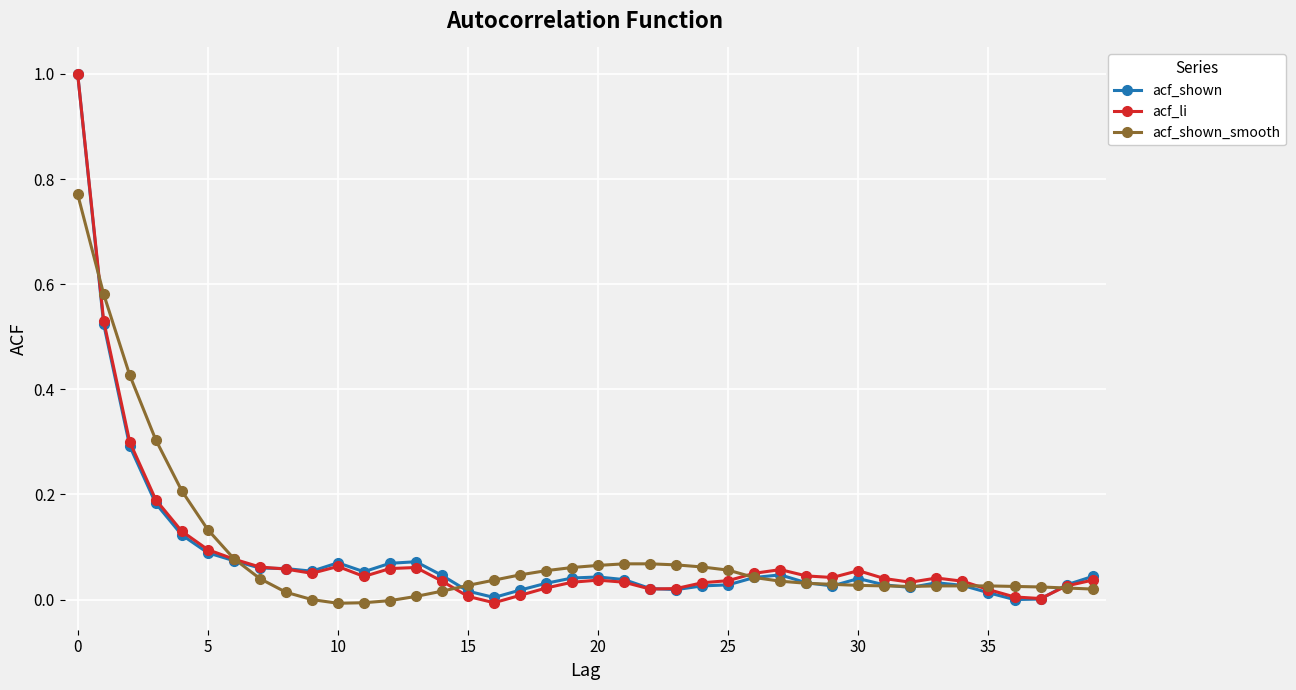

Which series ends up on top after the final intersection of acf_shown_smooth and acf_li?

acf_li